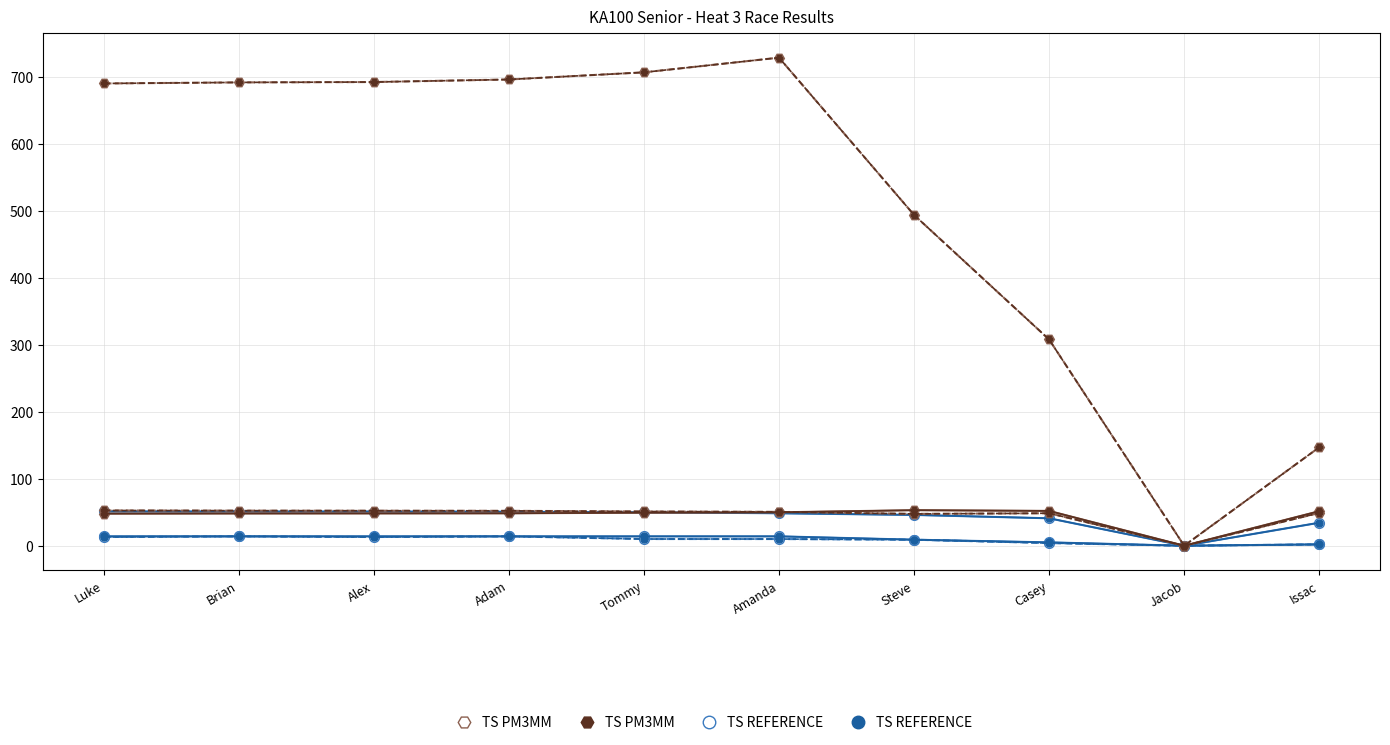

Is this an area chart (filled region under the line)?

No